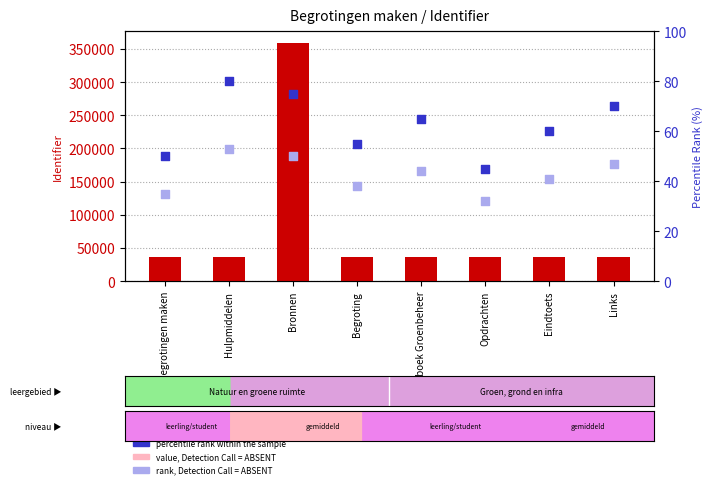

Which series contains the lowest Y value?

rank, Detection Call = ABSENT